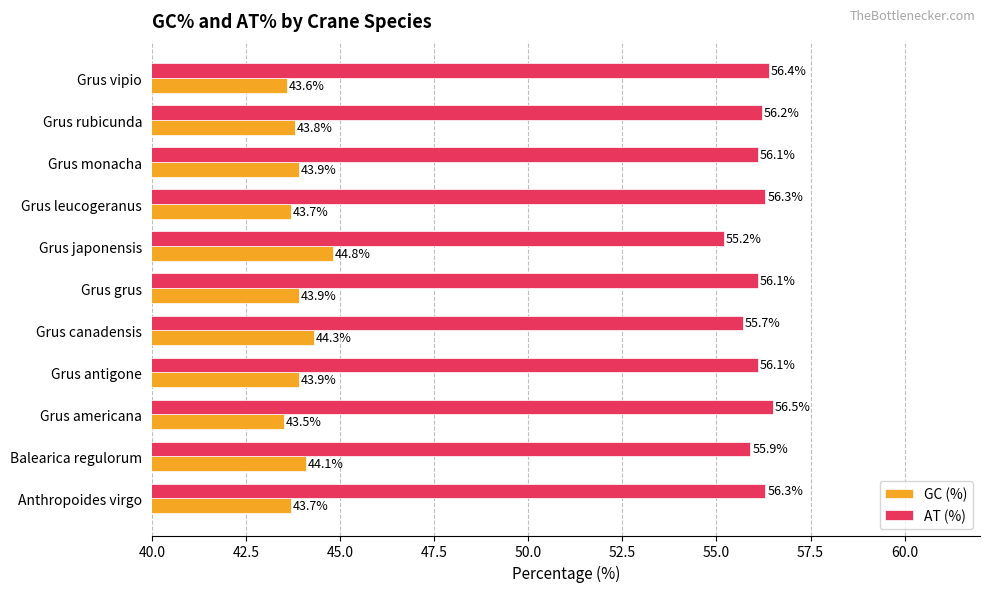

What is the average value of the GC (%) series?

43.9